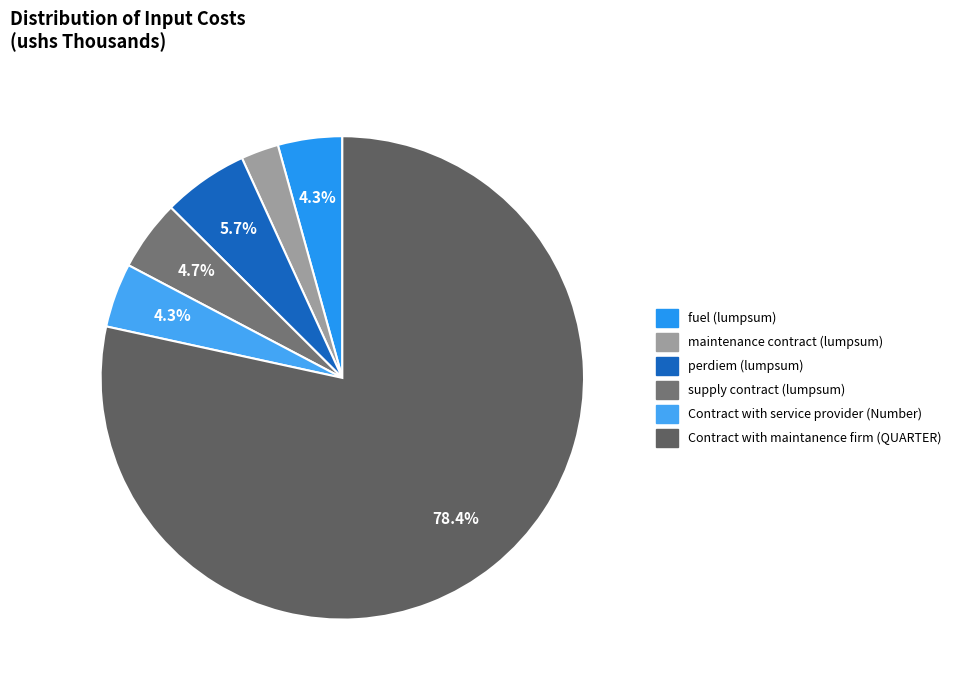

What percentage do maintenance contract (lumpsum) and perdiem (lumpsum) together represent?

8.3%